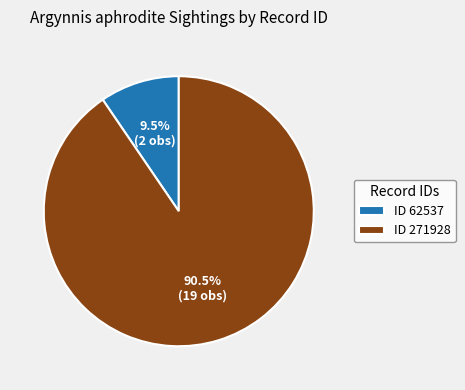

To the nearest percent, what is the average slice percentage?

50%